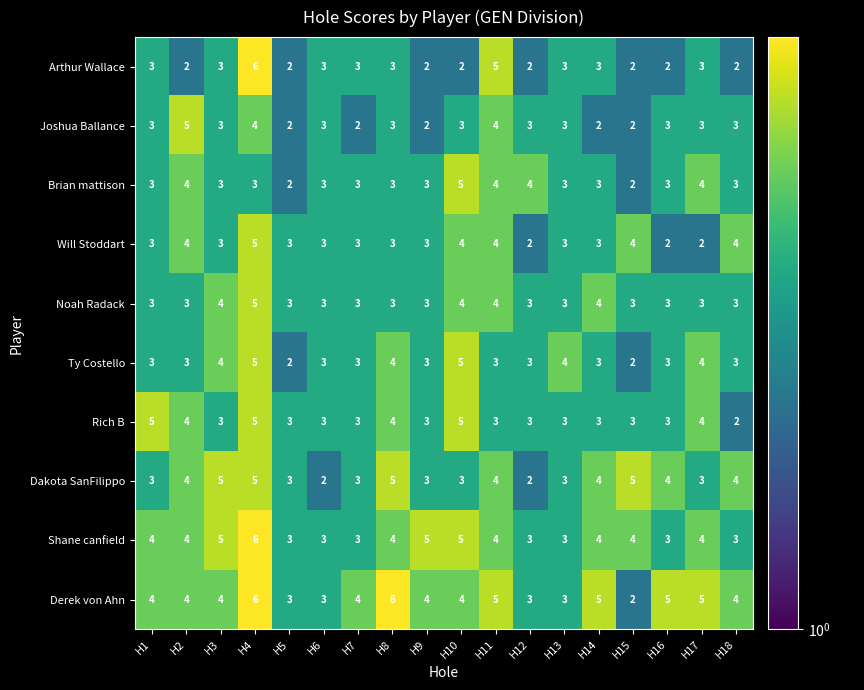

The value of Noah Radack at H14 is 4. True or false?

True